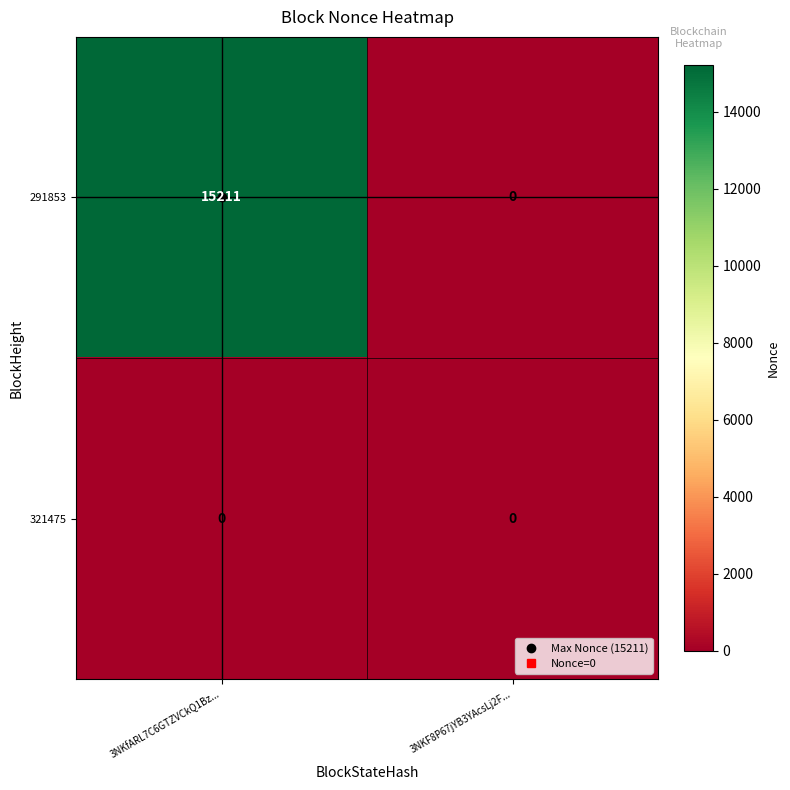

What is the sum of the 291853 values at 3NKF8P67jYB3YAcsLj2F... and 3NKfARL7C6GTZVCkQ1Bz...?

15211